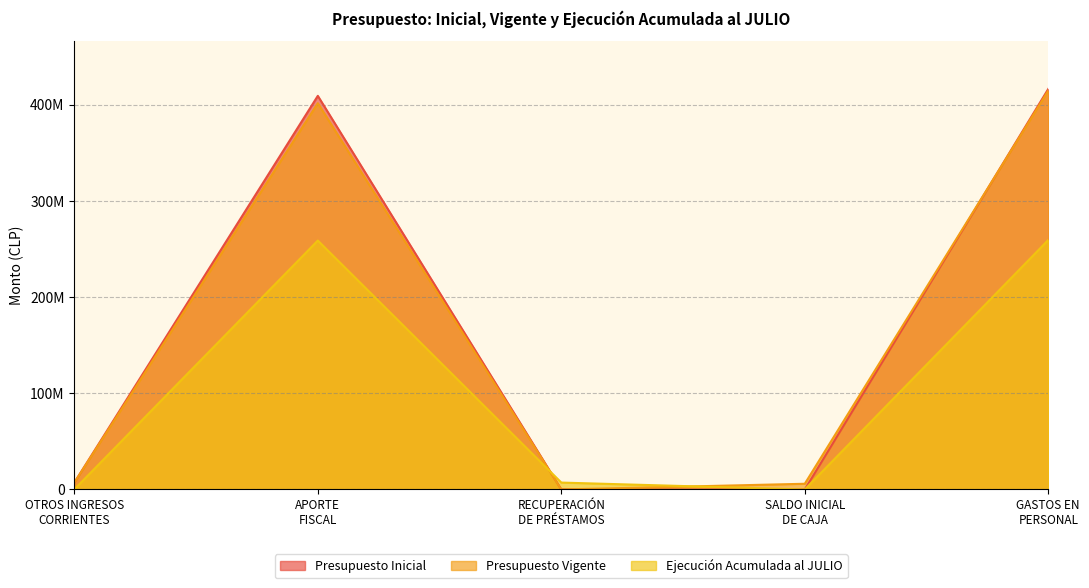

Is it true that Presupuesto Inicial equals 0 at RECUPERACIÓN
DE PRÉSTAMOS?

True